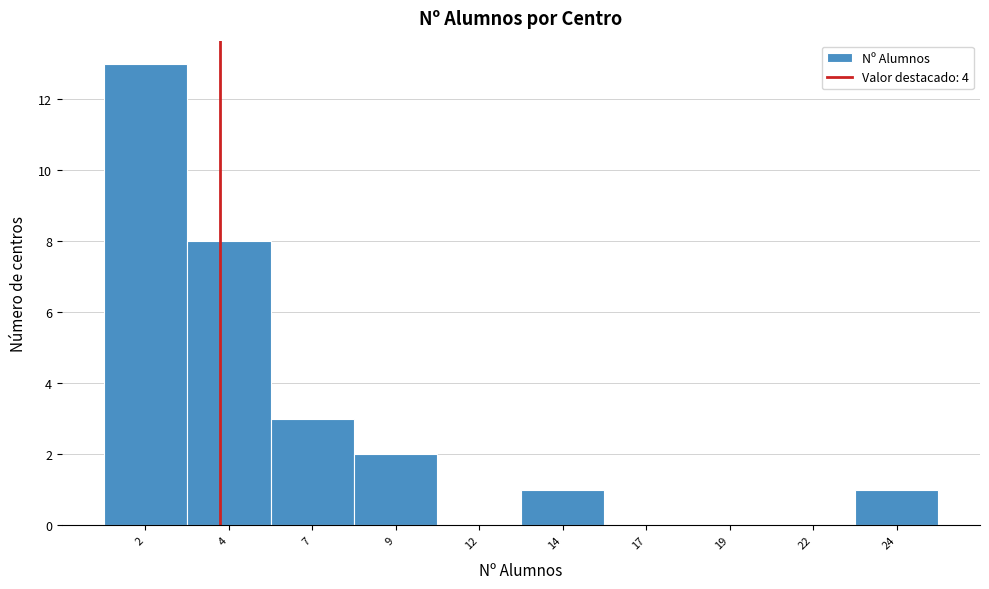

Reading left to right, transcribe this chart: for each bar, give the range it covers on the x-axis and its height. The values are not printed on the chart, so give them approximately, as read against the axis.

0.5 to 3.0: 13
3.0 to 5.5: 8
5.5 to 8.0: 3
8.0 to 10.5: 2
10.5 to 13.0: 0
13.0 to 15.5: 1
15.5 to 18.0: 0
18.0 to 20.5: 0
20.5 to 23.0: 0
23.0 to 25.5: 1